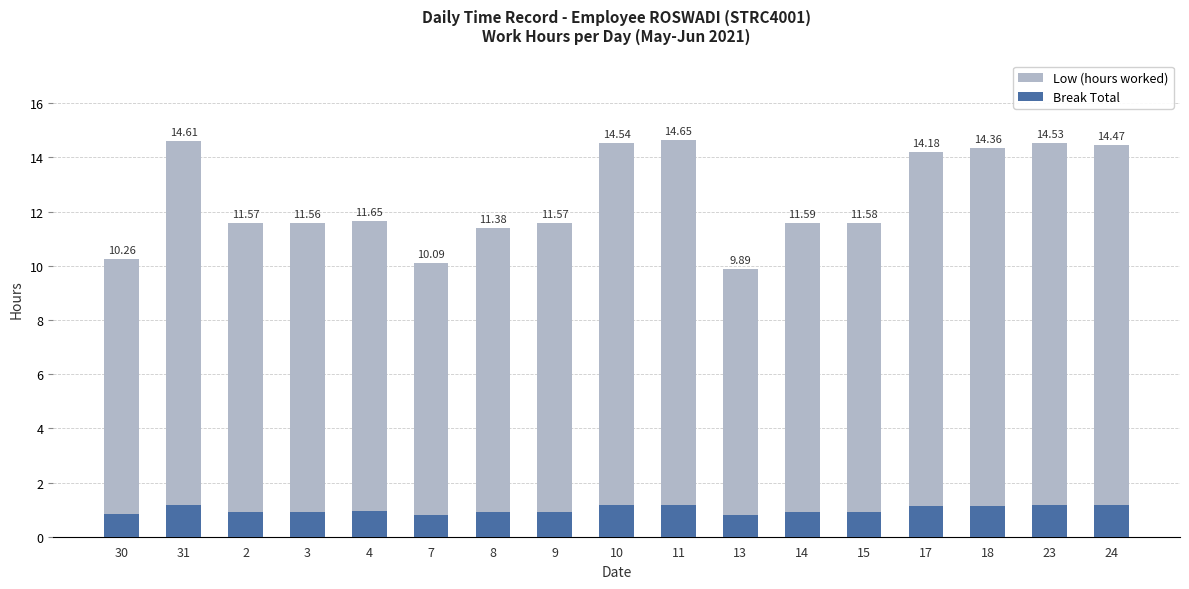

How many groups of bars are there?

17